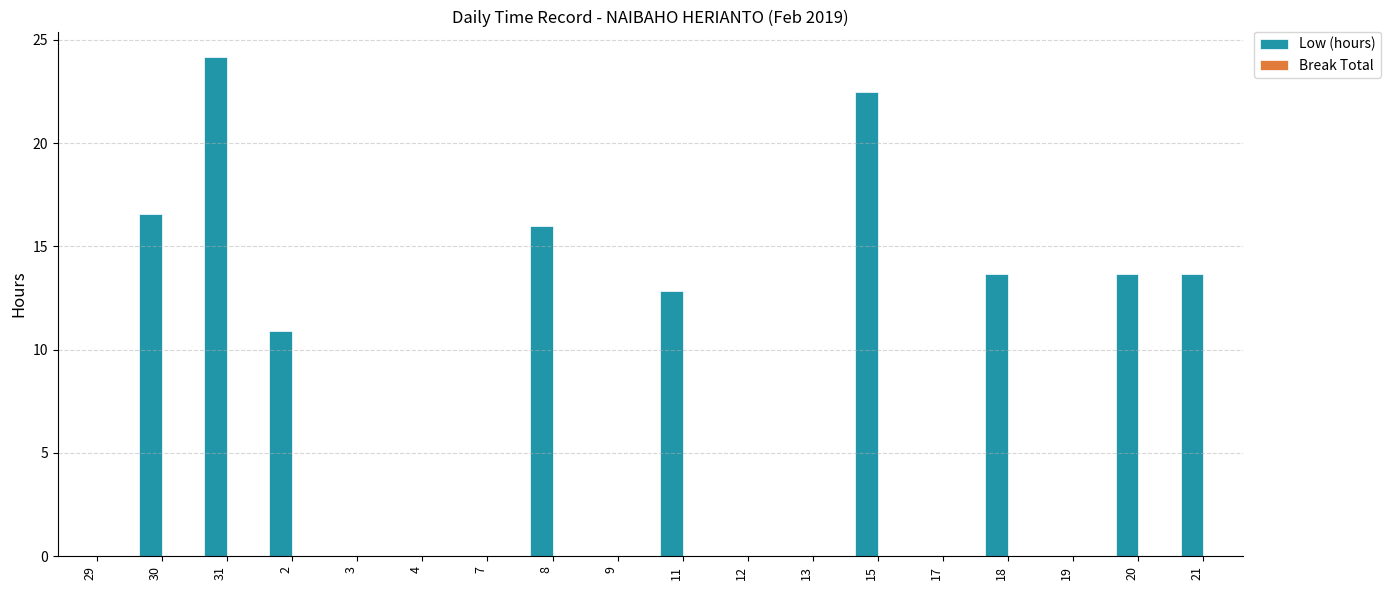

True or false: the data shows 0.0 at 17.

True